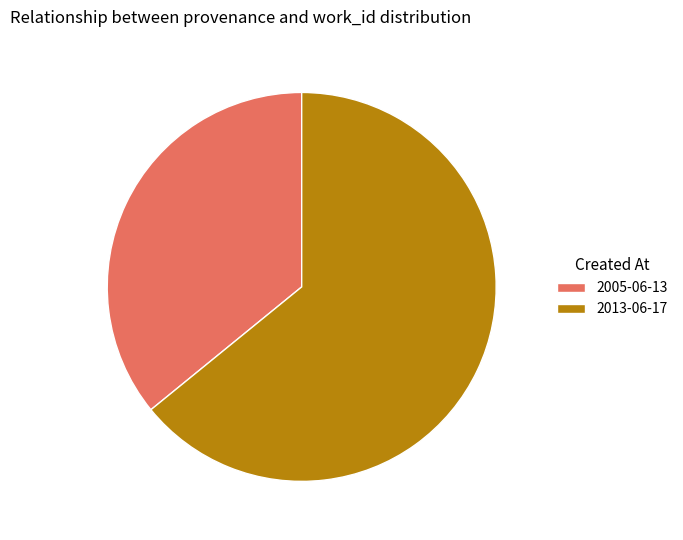

Is the sum of 2005-06-13 and 2013-06-17 greater than half?

Yes